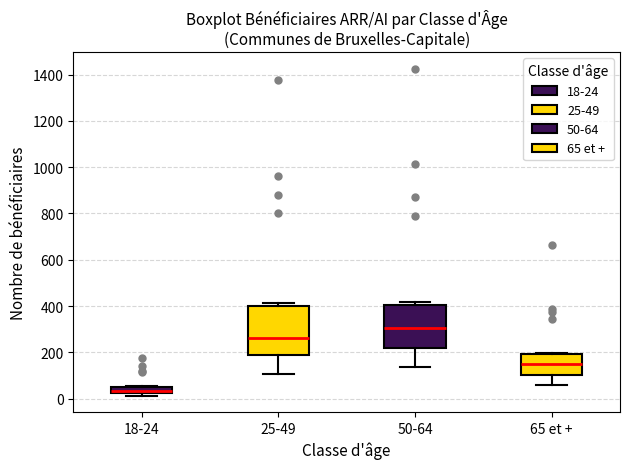

Where is the upper edge of the box for 65 et + on the y-axis? The values are not printed on the chart, so give them approximately, as read against the axis.

200